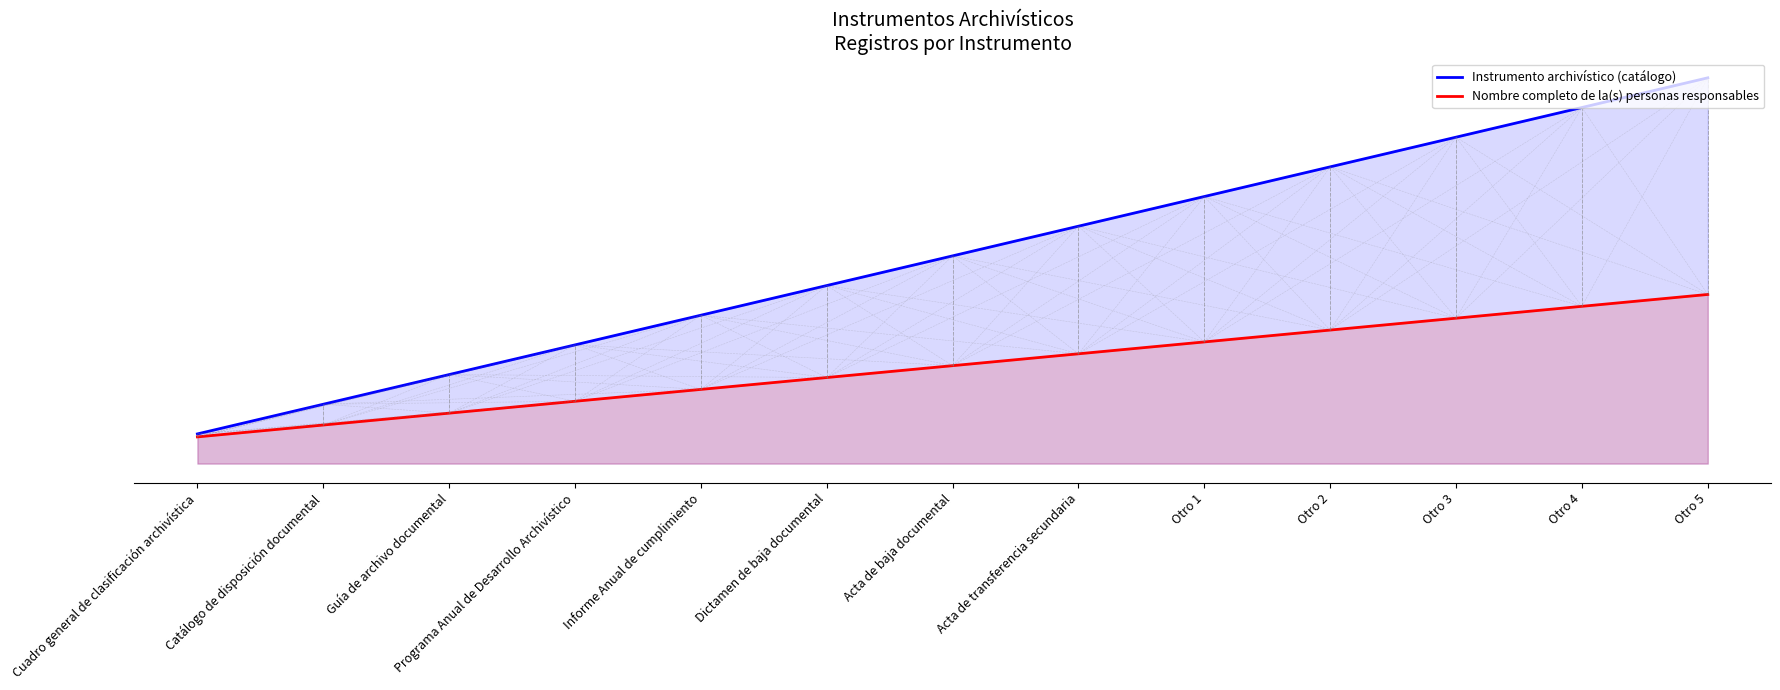

At which label is Instrumento archivístico (catálogo) closest to 7?

Acta de baja documental